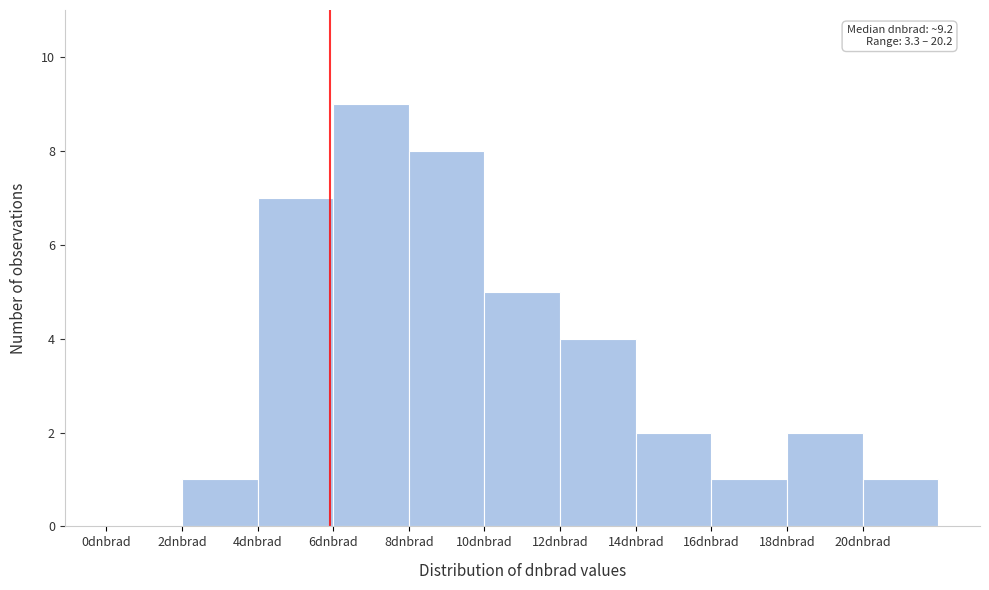

Over which range of the x-axis is the bar tallest?

6 to 8